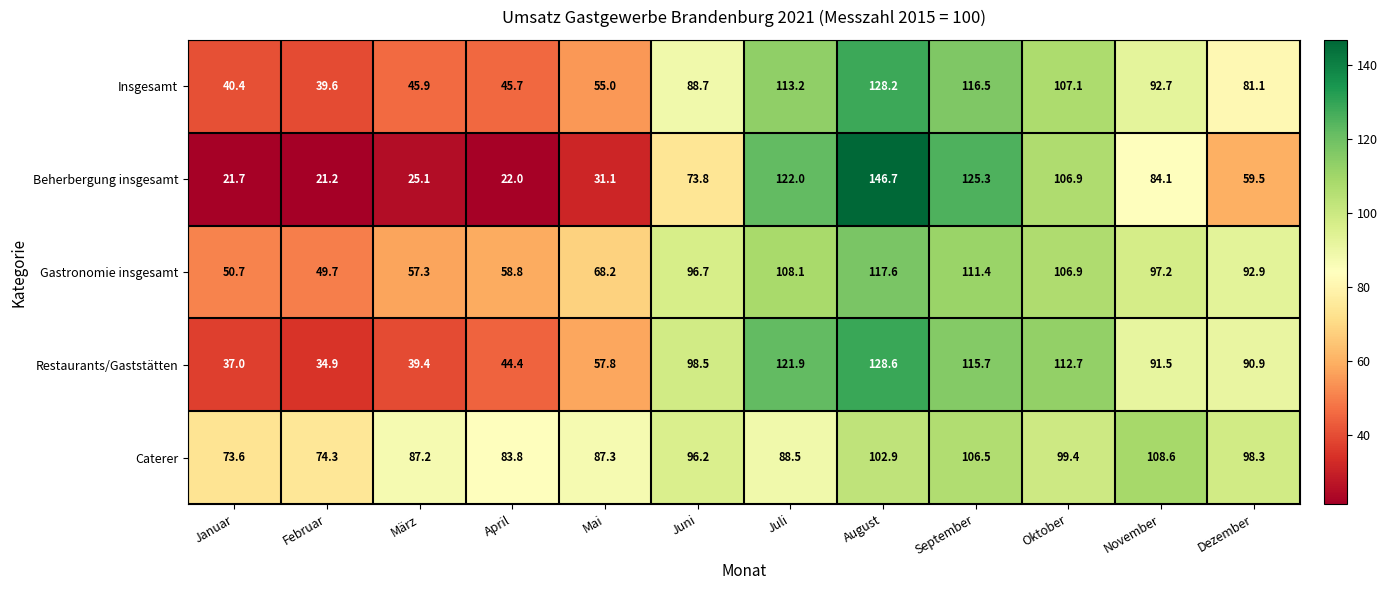

What is the average value of the Insgesamt series?

79.5